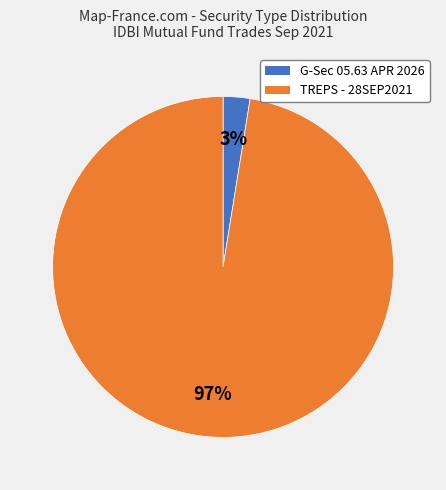

Is there any slice that represents more than half of the pie?

Yes